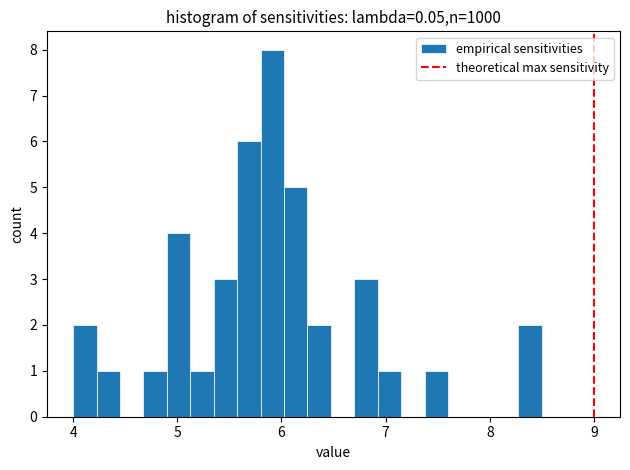

Read against the x-axis, roughly where is the centre of the tallest bar?

5.9